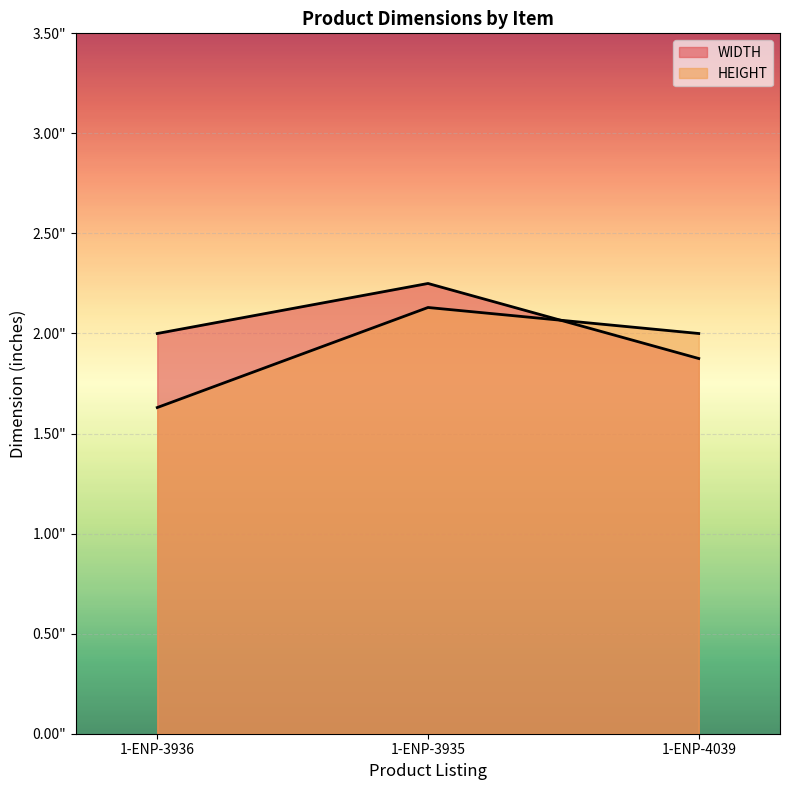

Which series has the largest range (max minus min)?

HEIGHT